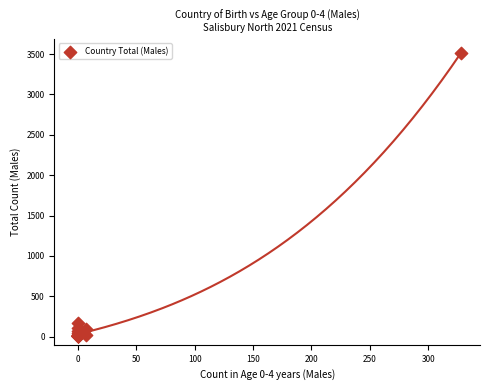

What Y value in the scatter plot is closest to 1758?

173